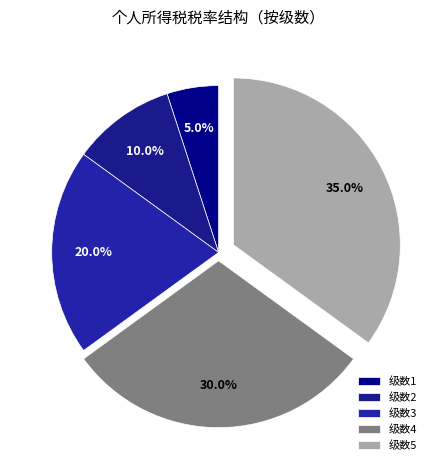

How many segments does this pie chart have?

5